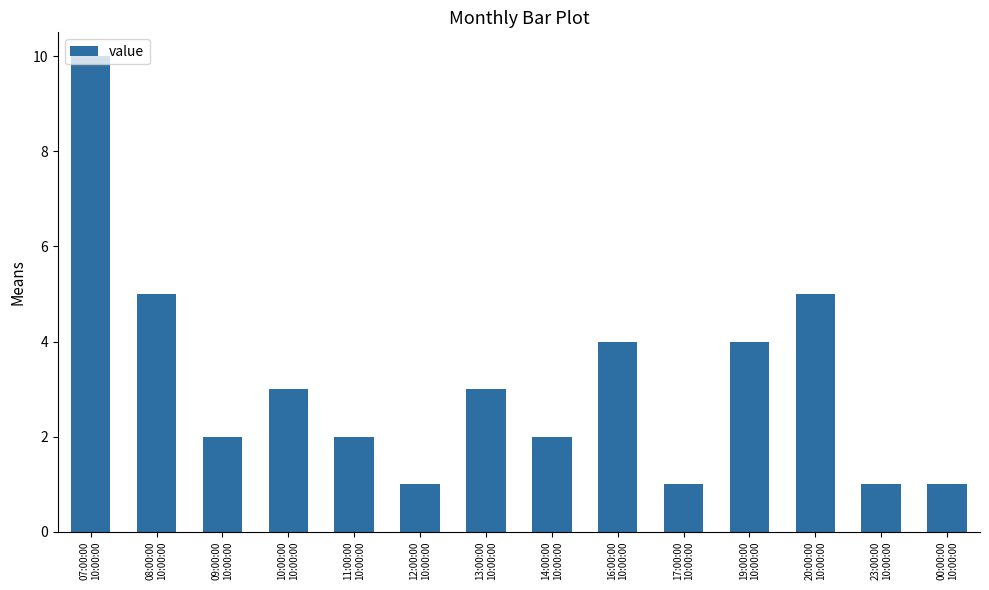

What is the greatest value displayed?

10